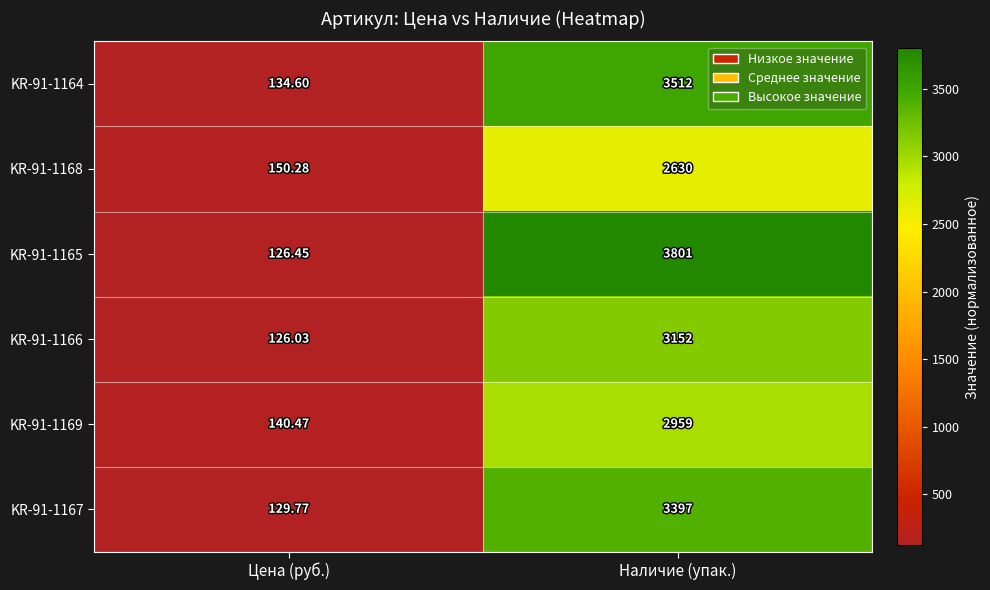

Which category has the lowest value across all series?

Цена (руб.)